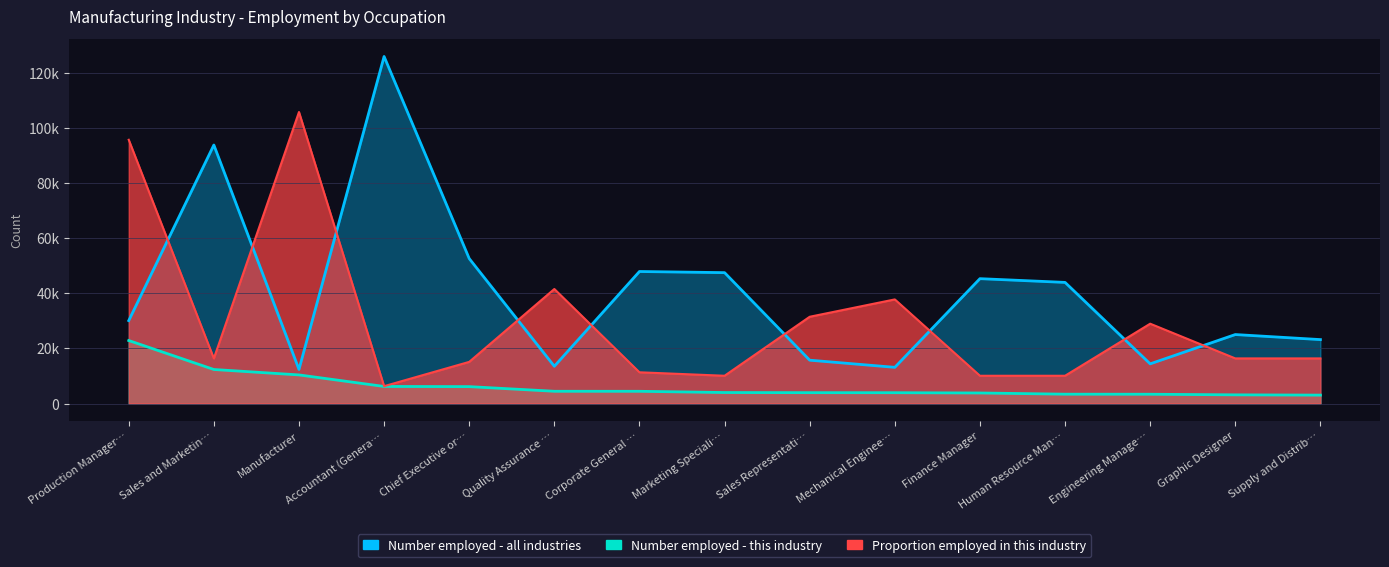

What is the difference between the maximum and minimum values in the Number employed - this industry series?

19828.0